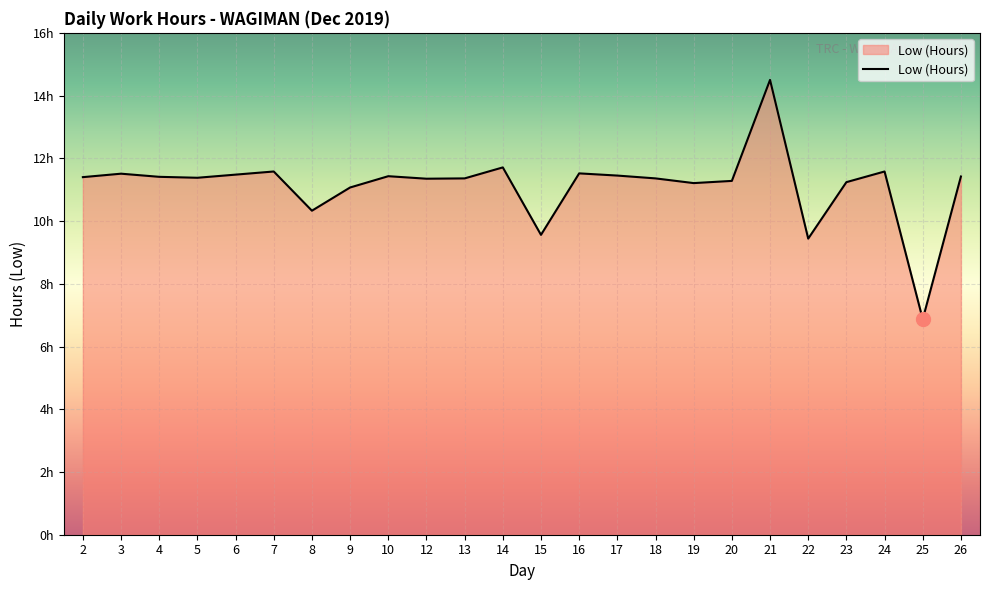

What is the ratio of the value at 10 to the value at 17?

1.0